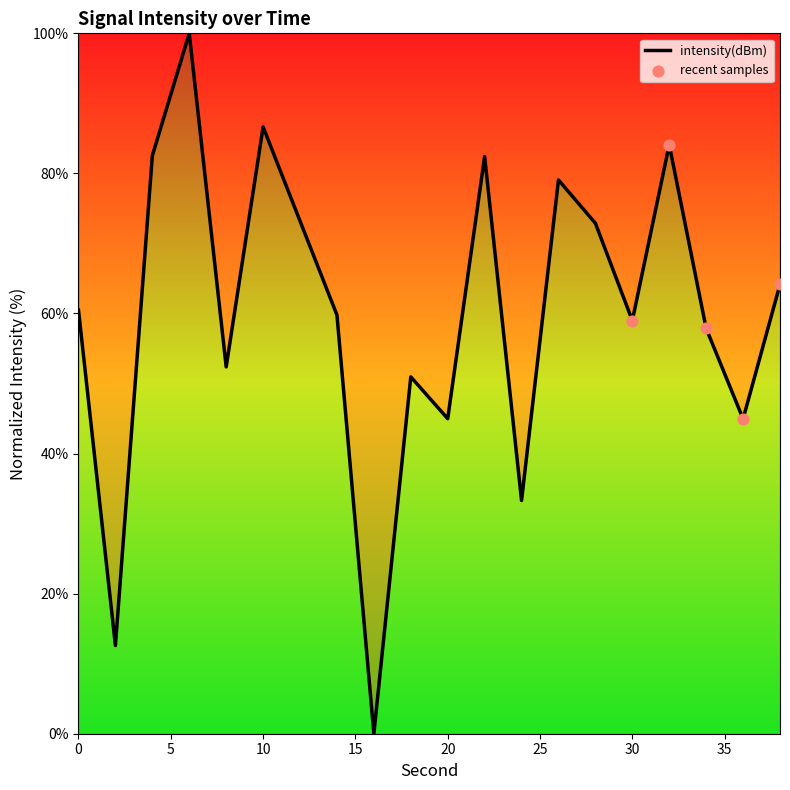

What is the difference between the maximum and minimum values?

100.0